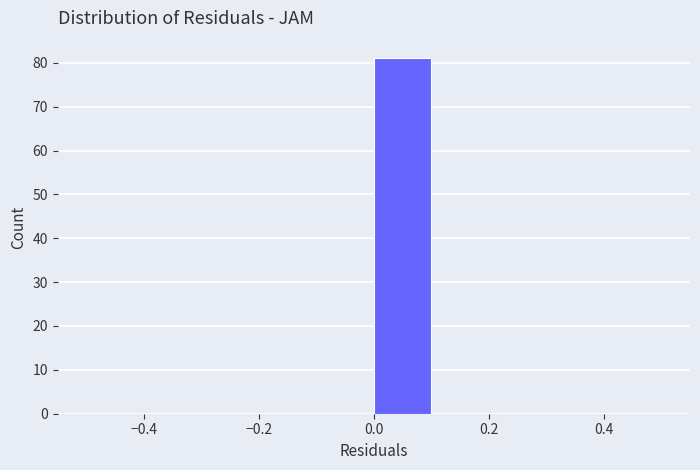

What is the height of the bar covering 0.0 to 0.1 on the x-axis? The values are not printed on the chart, so give them approximately, as read against the axis.

81